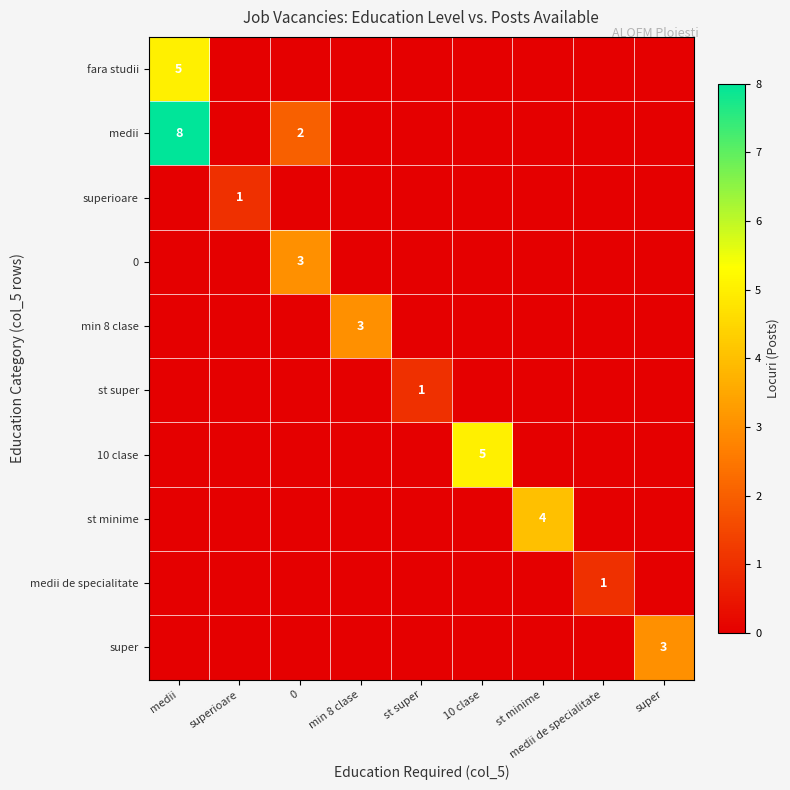

Is it true that st super equals 1 at st super?

True